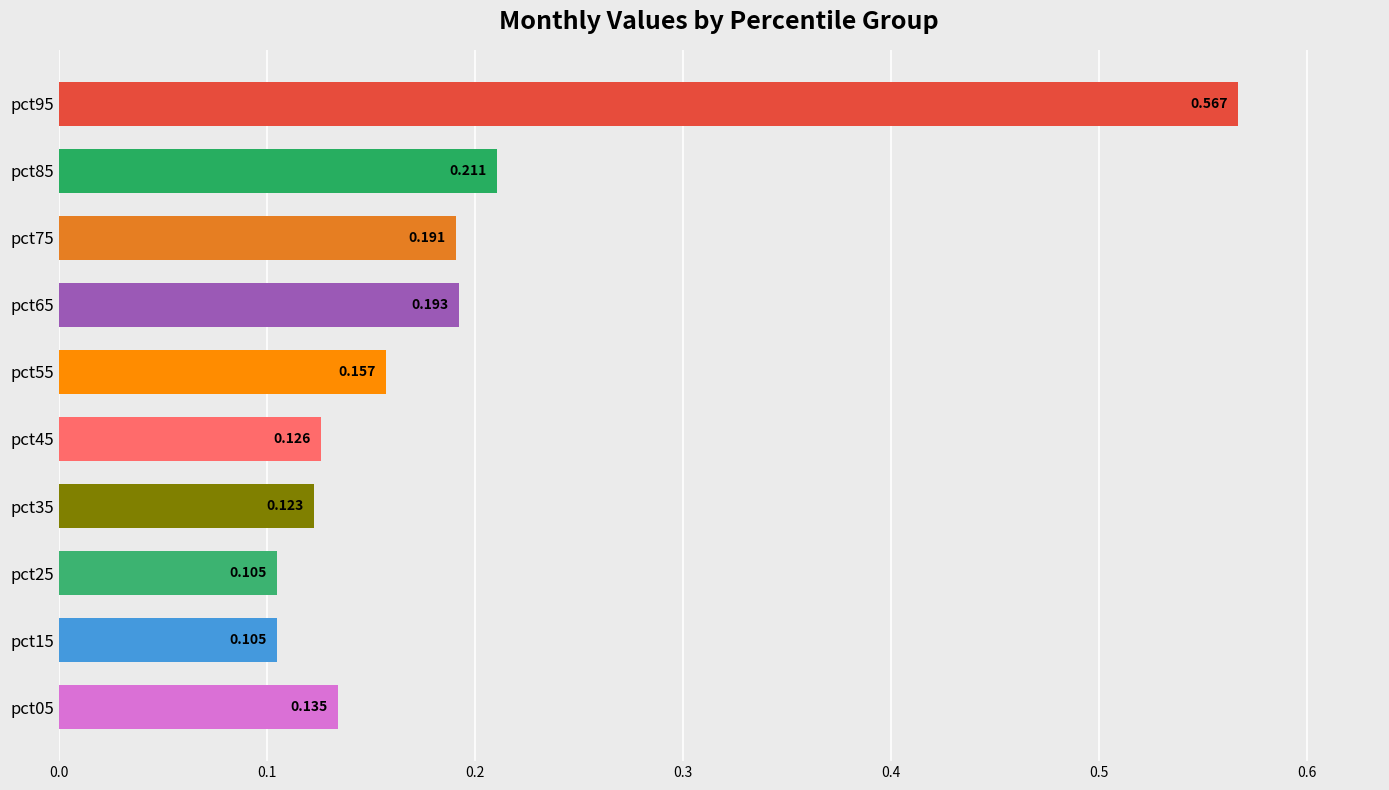

Count the number of data series in this chart.

1